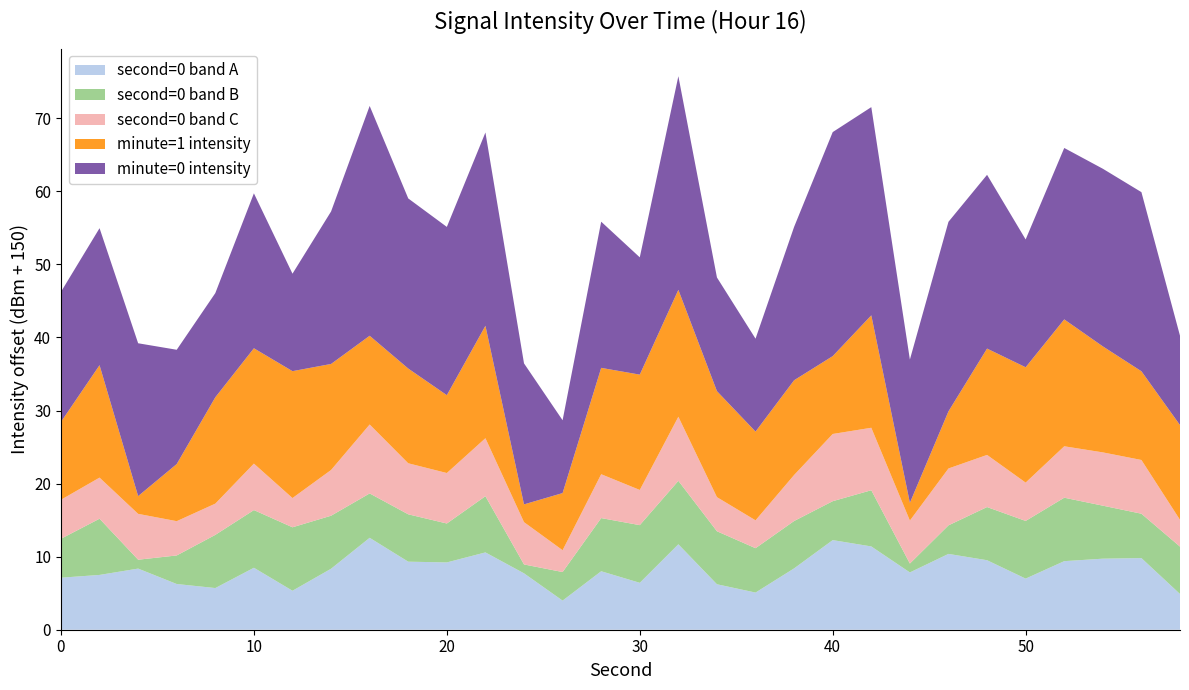

The value of second=0 band A at 20 is 9.2. True or false?

True